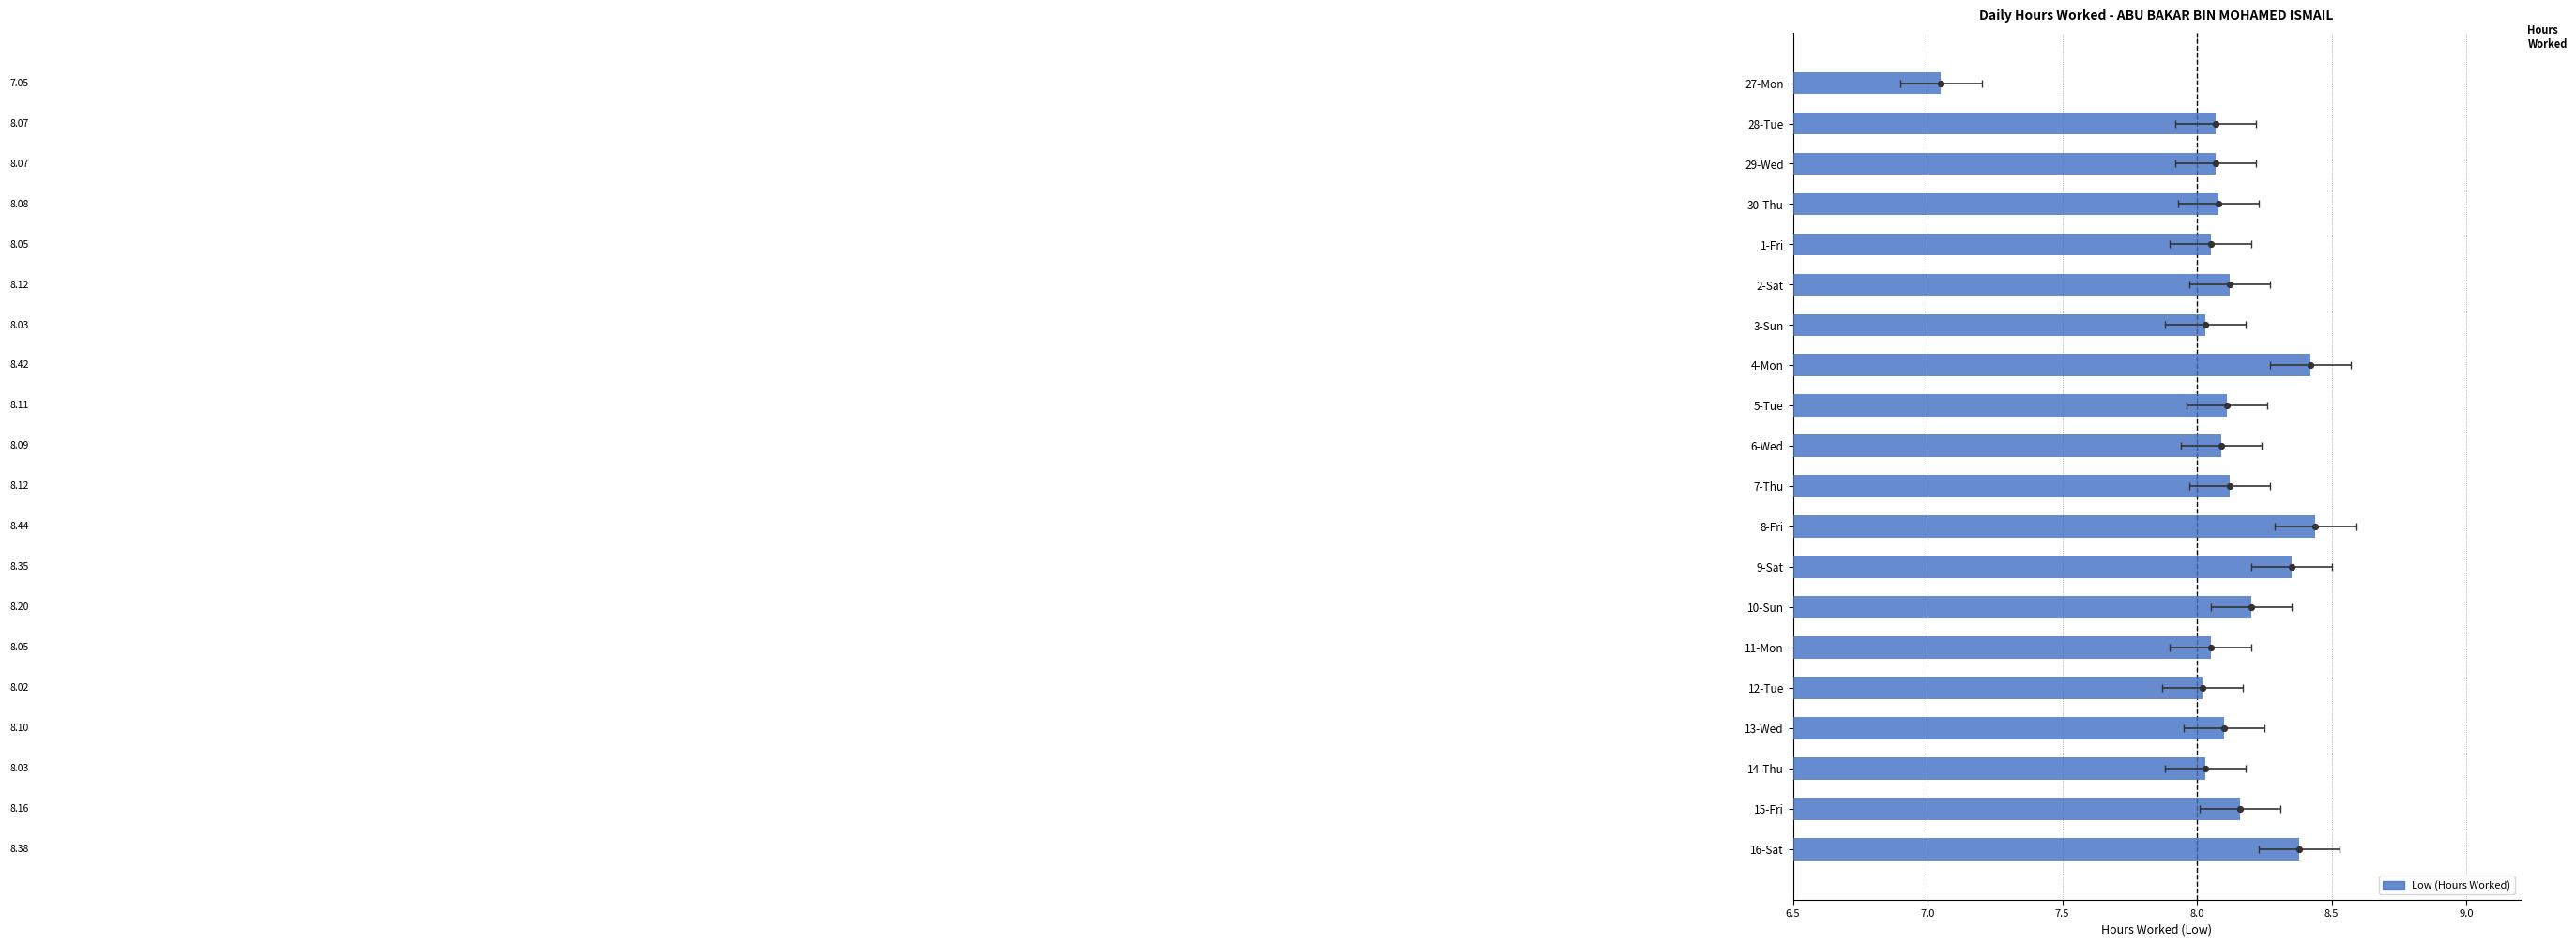

Which has a higher value, 7-Thu or 13-Wed?

7-Thu